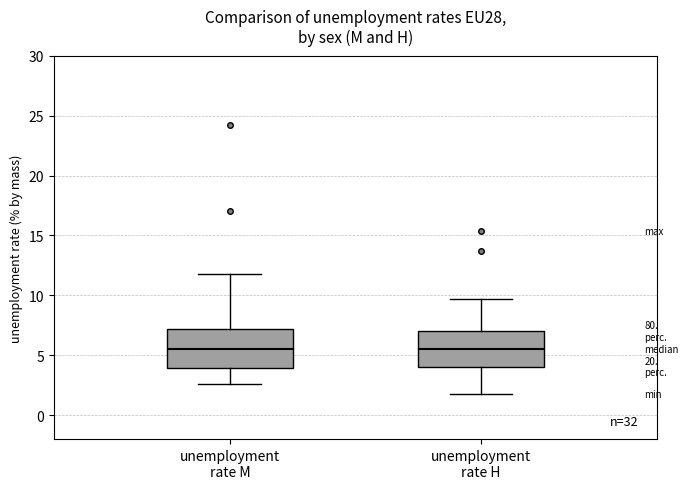

Where does the median line of the box for unemployment rate M sit on the y-axis? The values are not printed on the chart, so give them approximately, as read against the axis.

5.5